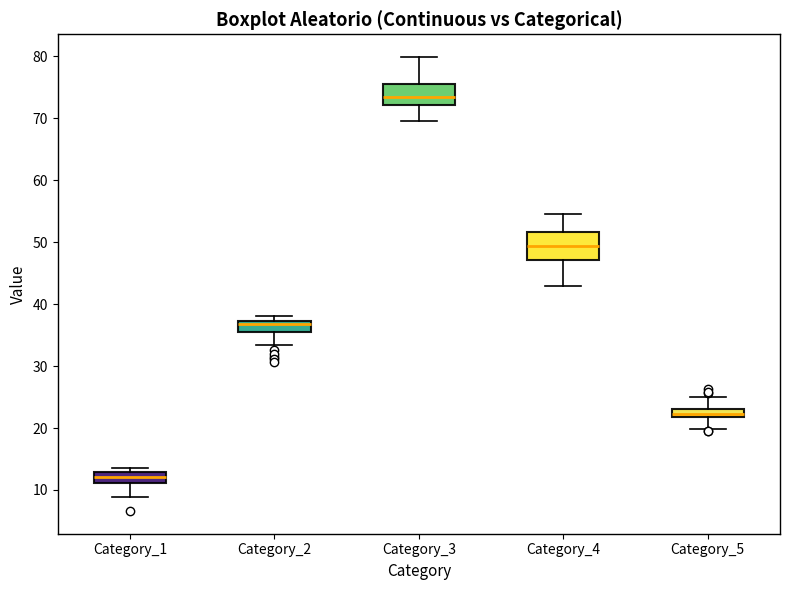

Which box has the lowest median line?

Category_1